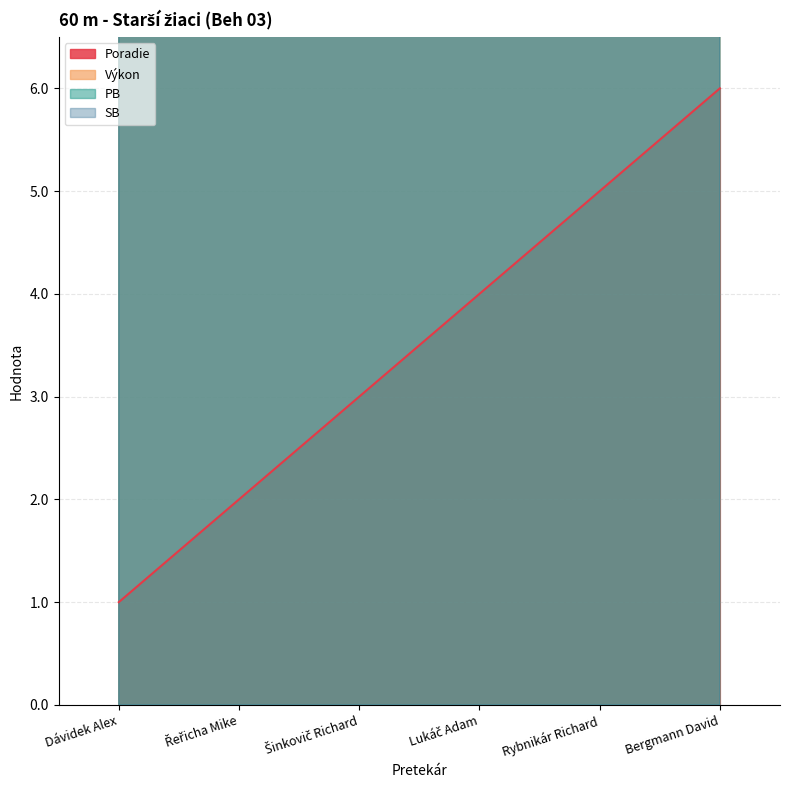

True or false: SB has a value of 3.2 at Řeřicha Mike.

False